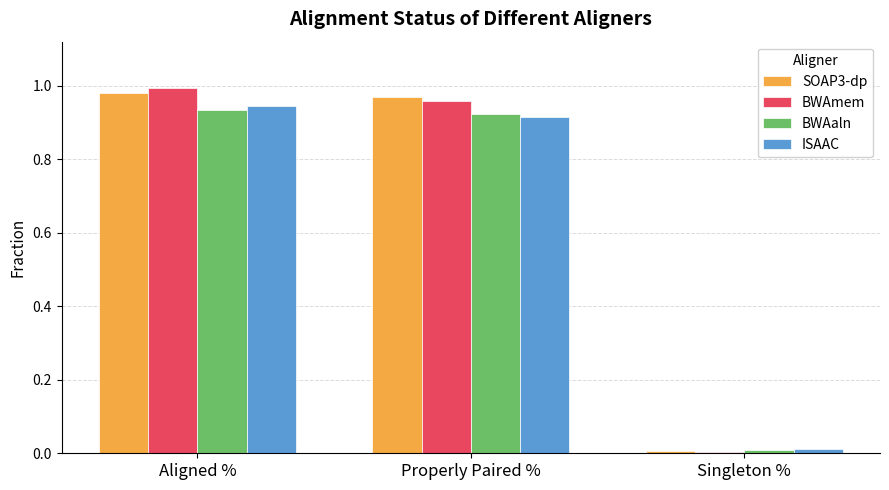

The value of SOAP3-dp at Aligned % is 0.3. True or false?

False